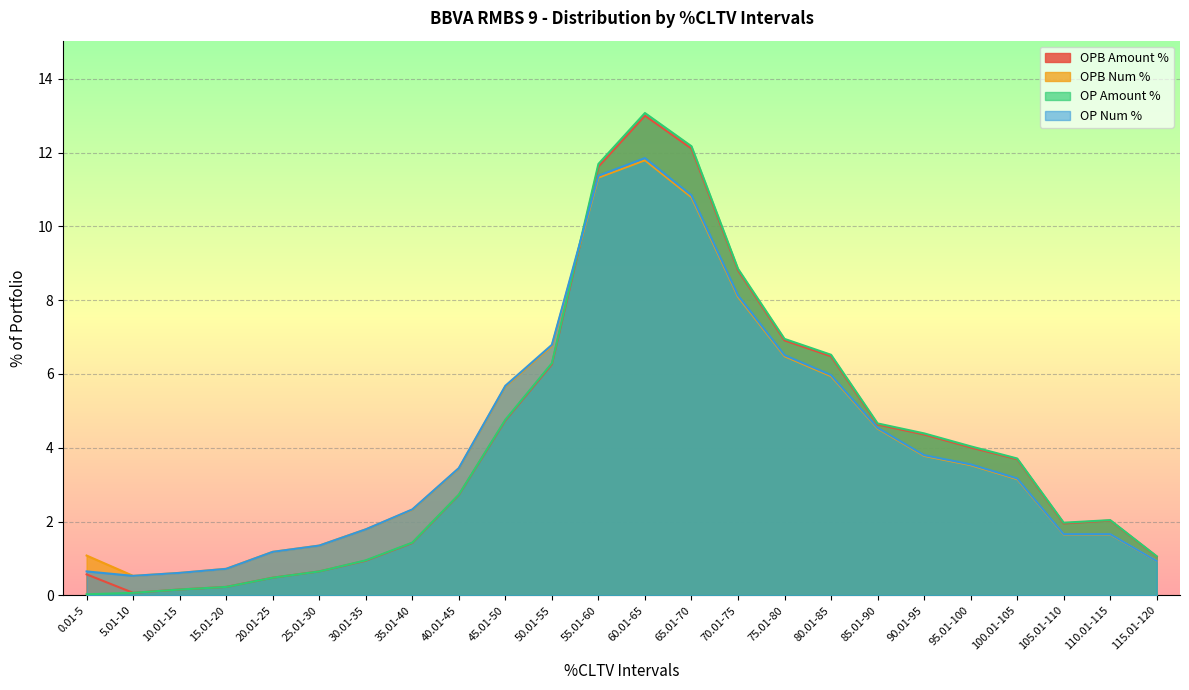

Reading left to right, list all the values displayed in this chart.

OPB Amount %: 0.6	0.1	0.2	0.2	0.5	0.7	0.9	1.4	2.7	4.7	6.3	11.6	13.0	12.1	8.8	6.9	6.5	4.6	4.4	4.0	3.7	1.9	2.0	1.1
OPB Num %: 1.1	0.5	0.6	0.7	1.2	1.4	1.8	2.3	3.4	5.7	6.8	11.3	11.8	10.8	8.1	6.5	5.9	4.5	3.8	3.5	3.1	1.6	1.6	0.9
OP Amount %: 0.0	0.1	0.2	0.2	0.5	0.7	0.9	1.4	2.7	4.8	6.3	11.7	13.1	12.2	8.8	7.0	6.5	4.7	4.4	4.0	3.7	2.0	2.0	1.1
OP Num %: 0.7	0.5	0.6	0.7	1.2	1.4	1.8	2.3	3.5	5.7	6.8	11.4	11.8	10.8	8.1	6.5	6.0	4.5	3.8	3.5	3.2	1.7	1.7	0.9